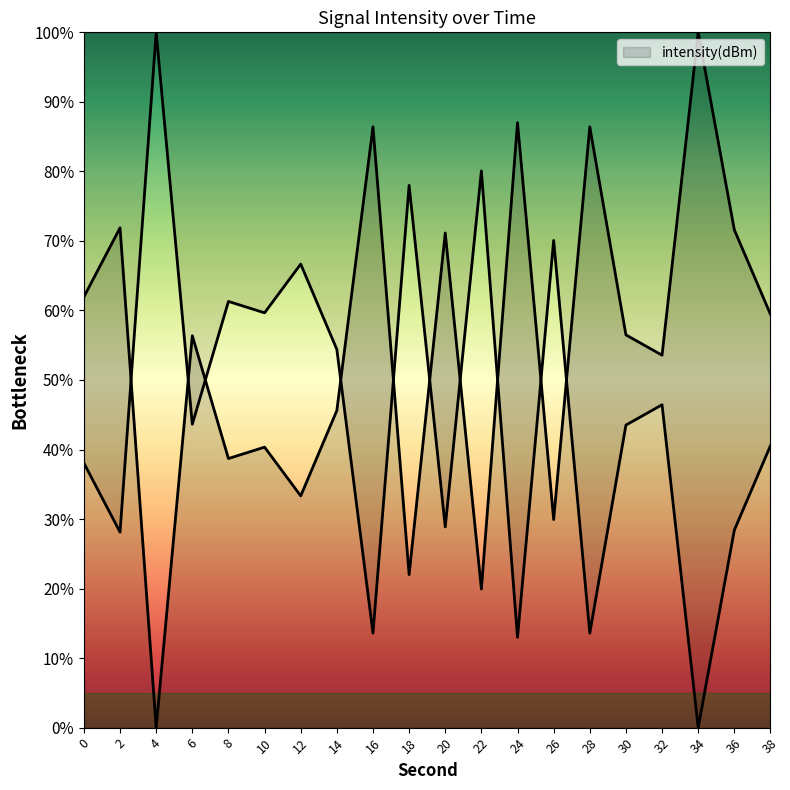

Where is the data nearest to the value 50?

32